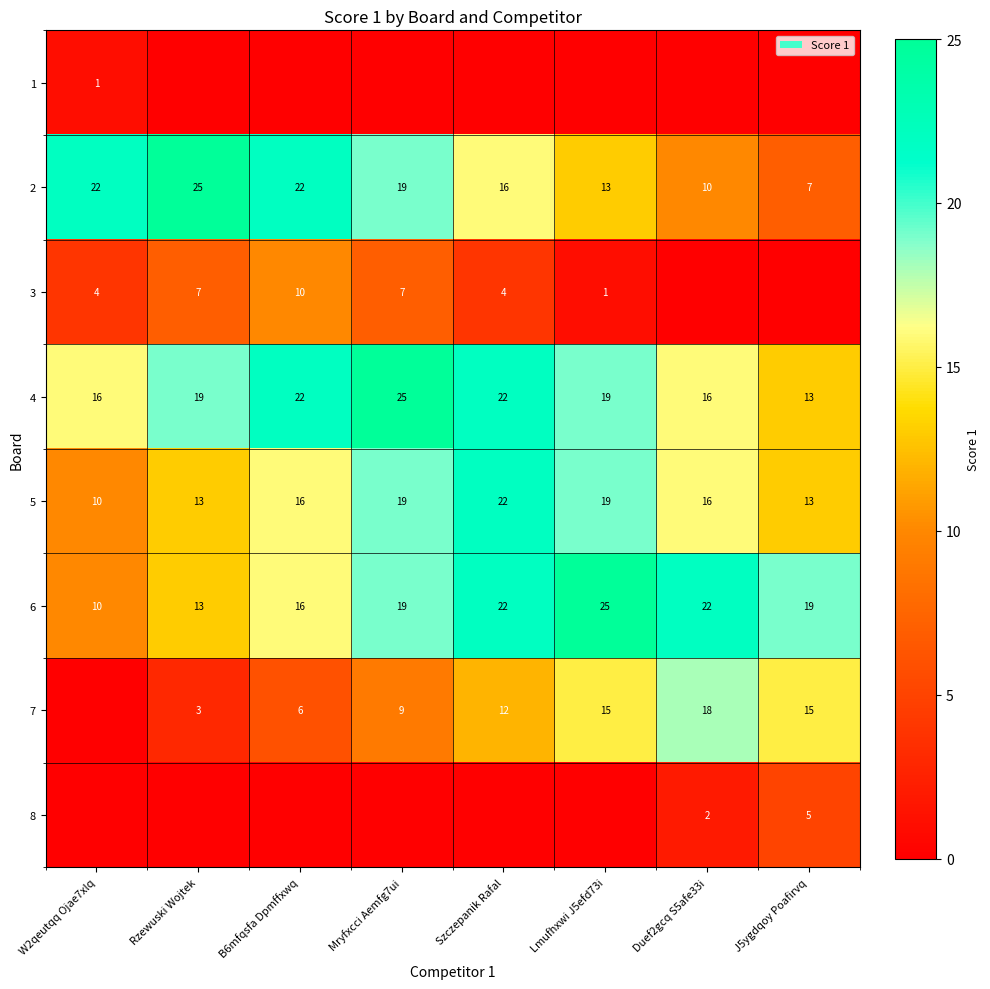

What is the sum of the 3 values at Rzewuski Wojtek and Lmufhxwi J5efd73i?

8